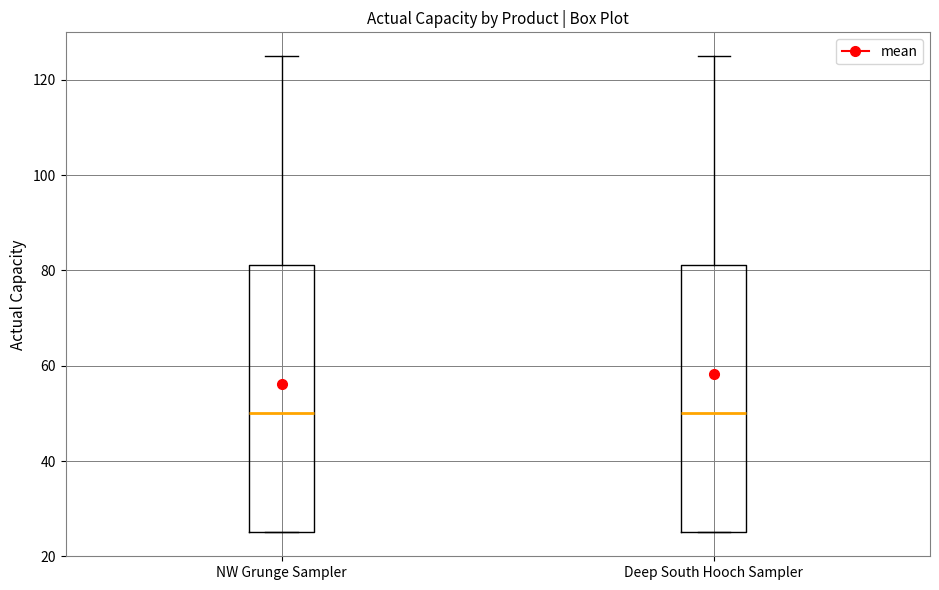

Where is the lower edge of the box for NW Grunge Sampler on the y-axis? The values are not printed on the chart, so give them approximately, as read against the axis.

26